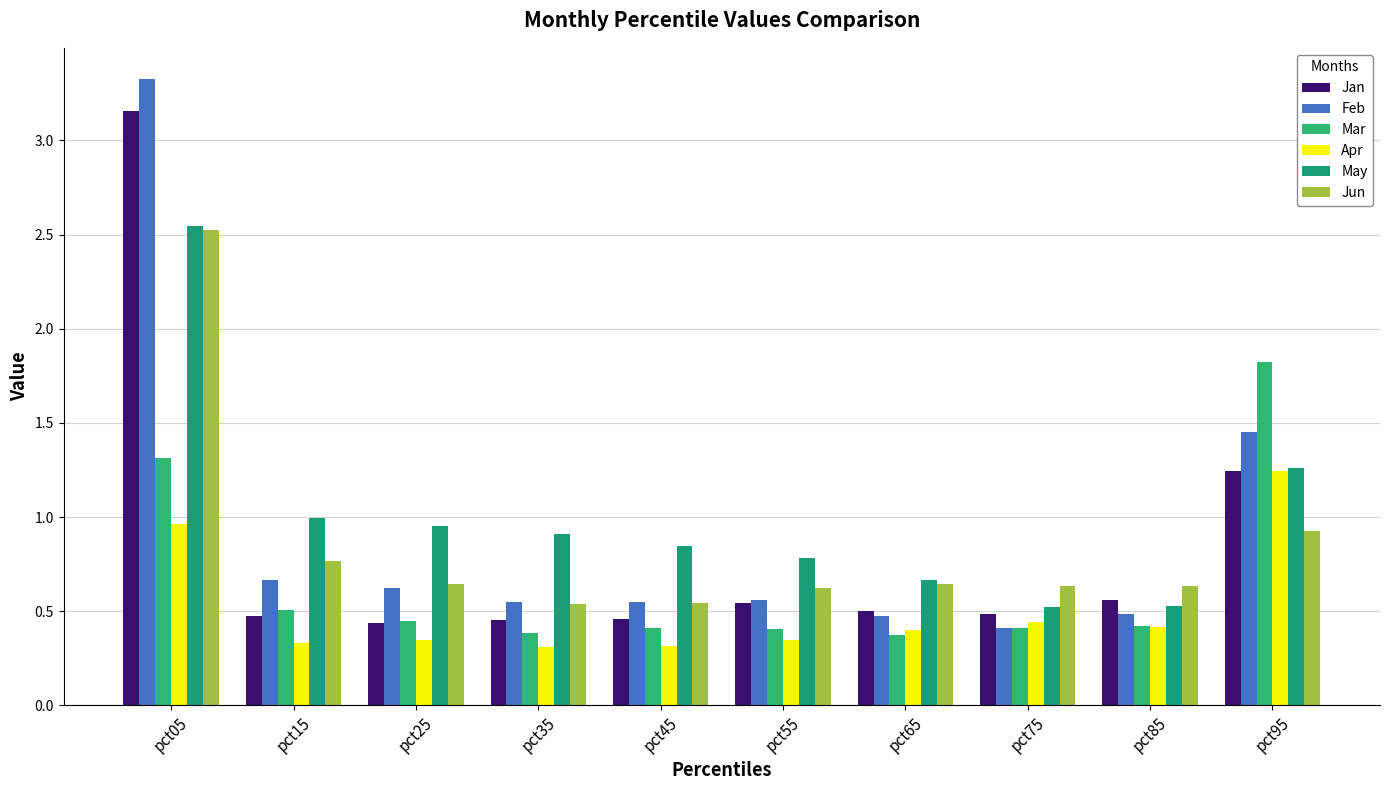

How many bars are there in each group?

6